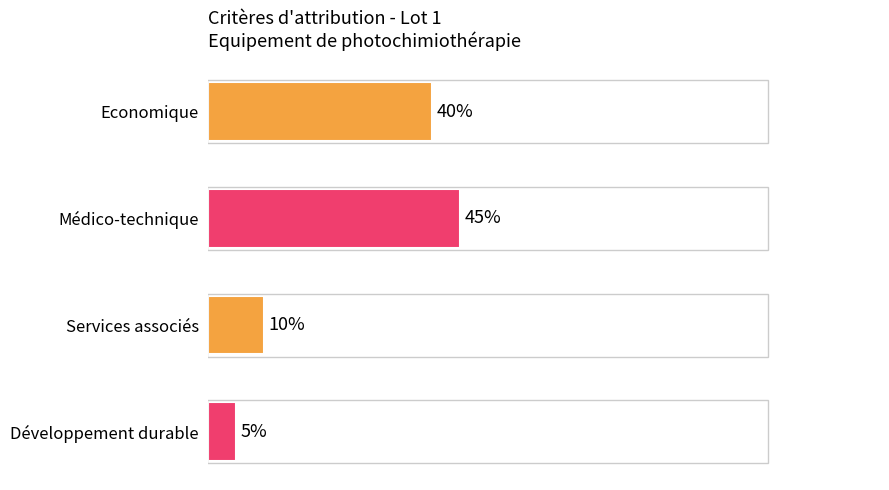

How many values exceed 40?

1